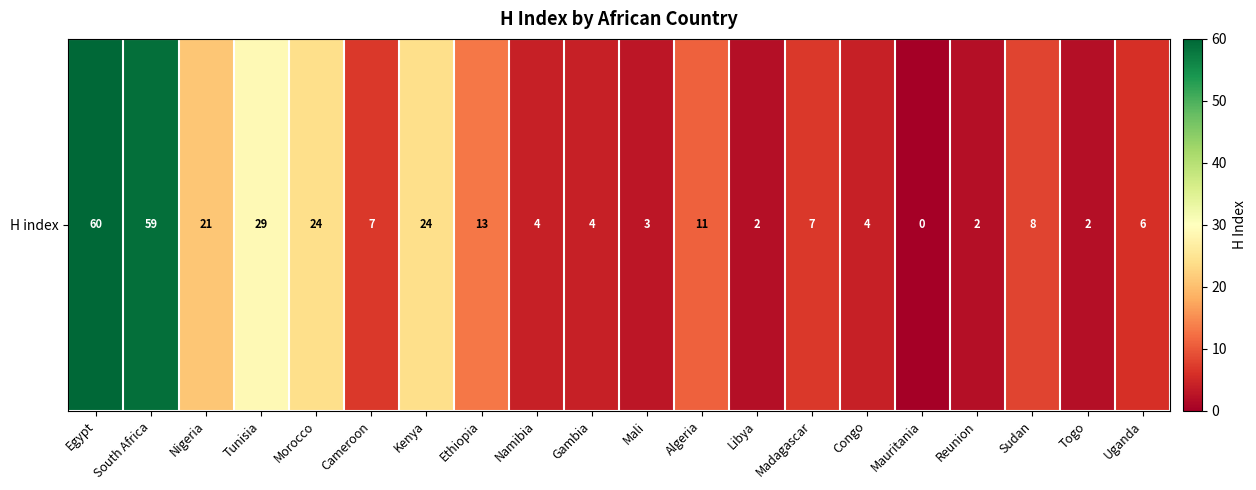

The value at Togo is 2. True or false?

True